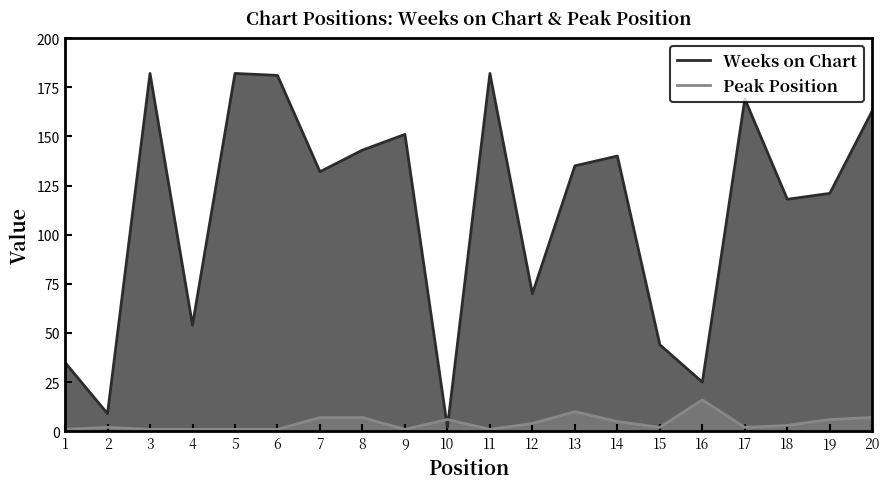

Where is the first local maximum for Weeks on Chart?

3